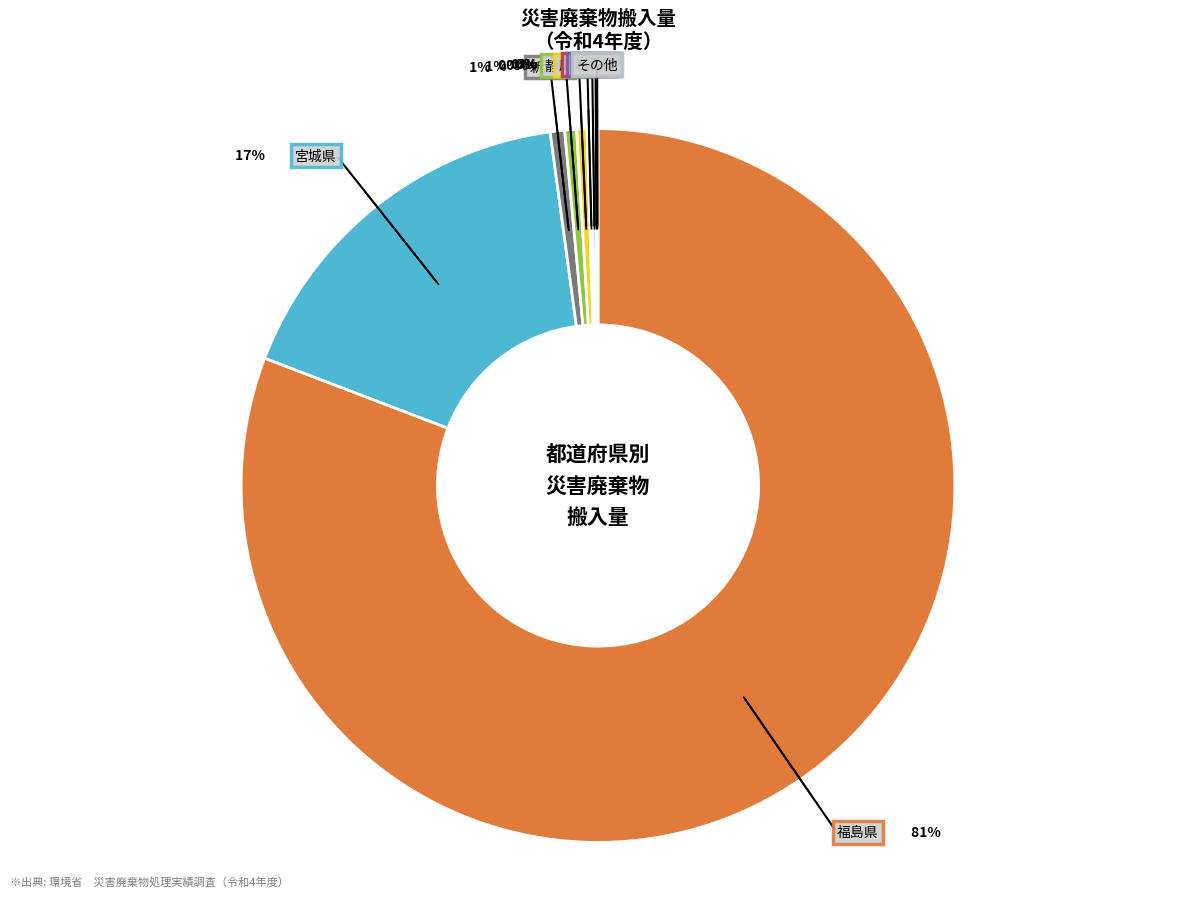

Rank the categories by value from highest to lowest.

福島県, 宮城県, 新潟県, 静岡県, 広島県, 福岡県, 青森県, その他, 岩手県